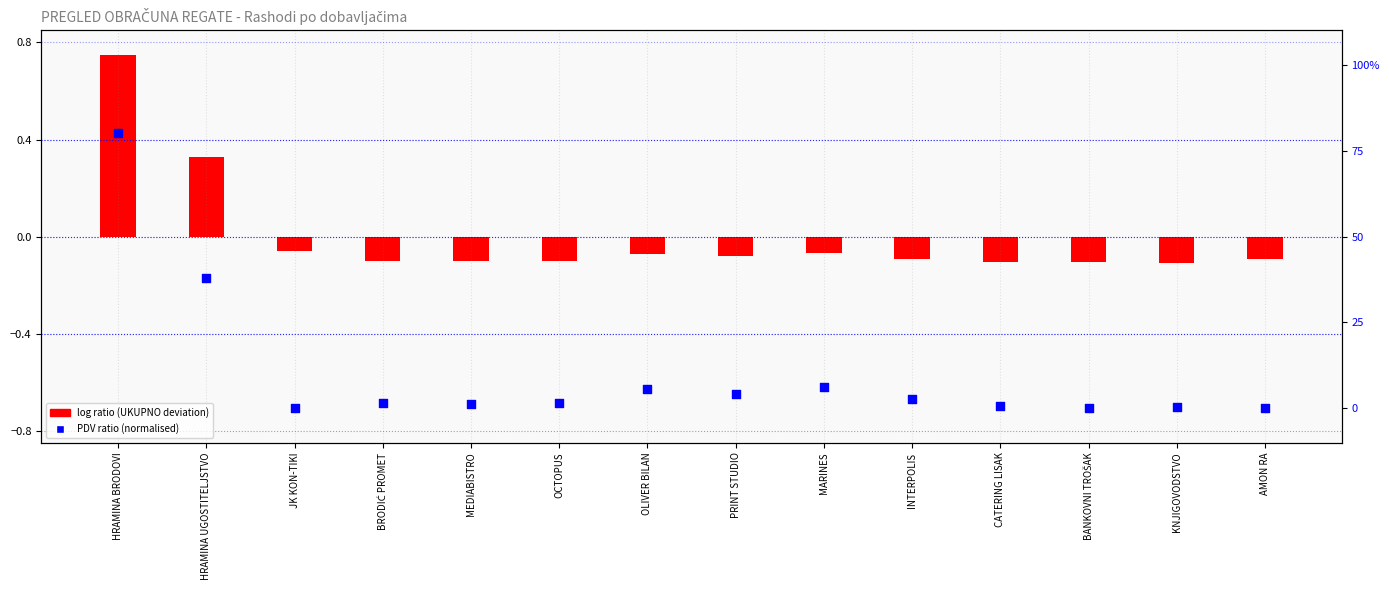

What are all the series names shown in the legend?

log ratio (UKUPNO deviation), PDV ratio (normalised)